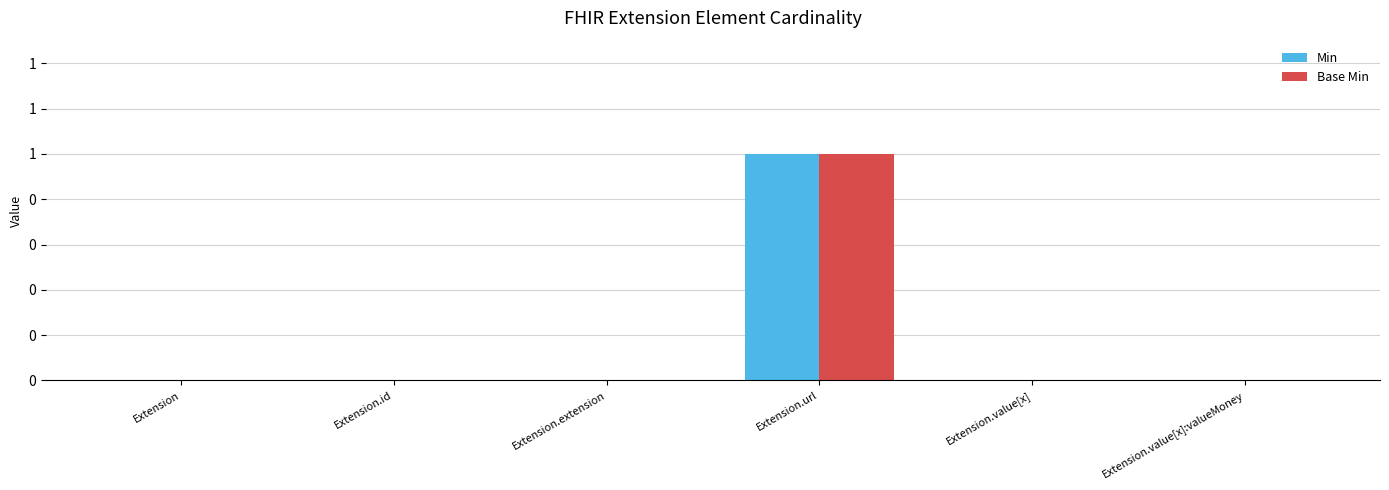

What is the label of the 5th bar from the right?

Extension.id